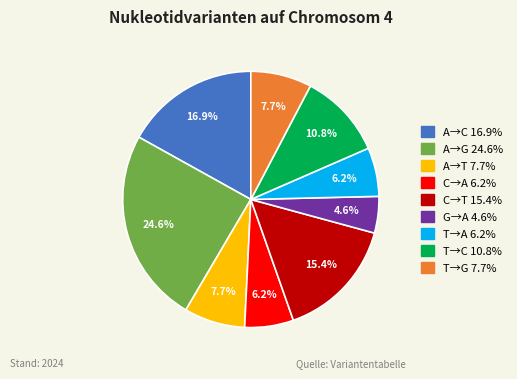

Is there any slice that represents more than half of the pie?

No